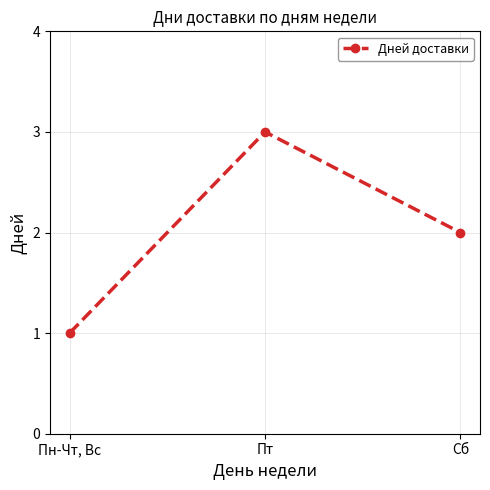

At which label is the value closest to 2?

Сб